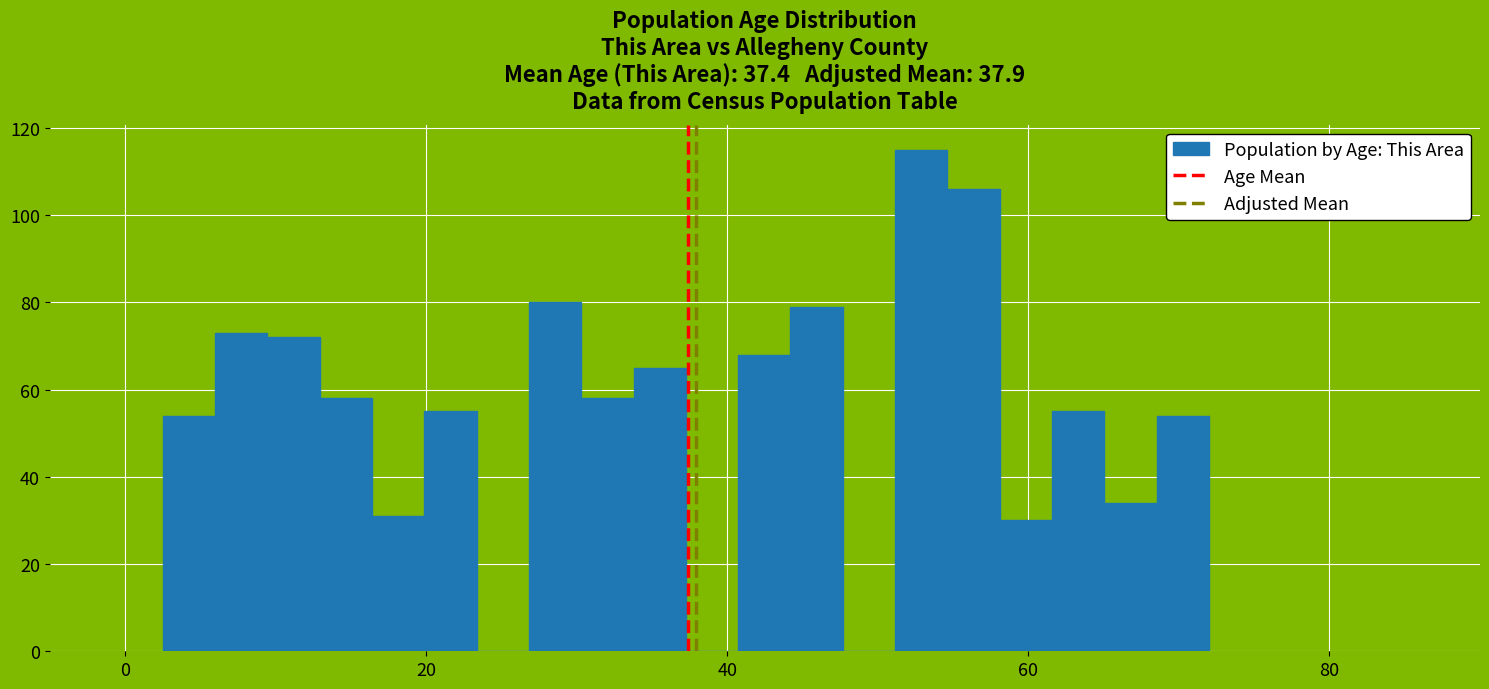

Read against the x-axis, roughly where is the centre of the tallest bar?

52